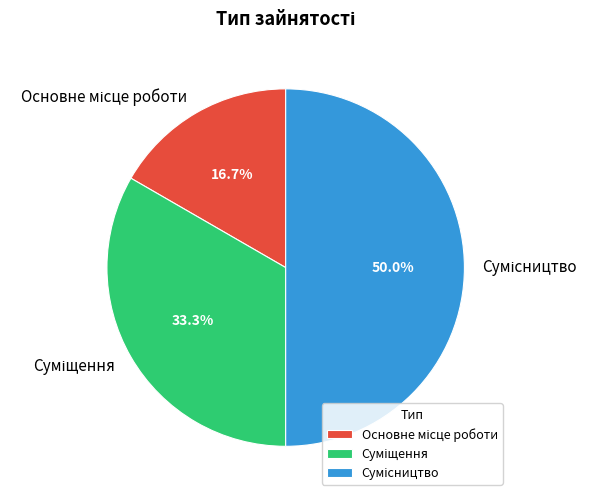

Is there a majority slice in this chart?

No